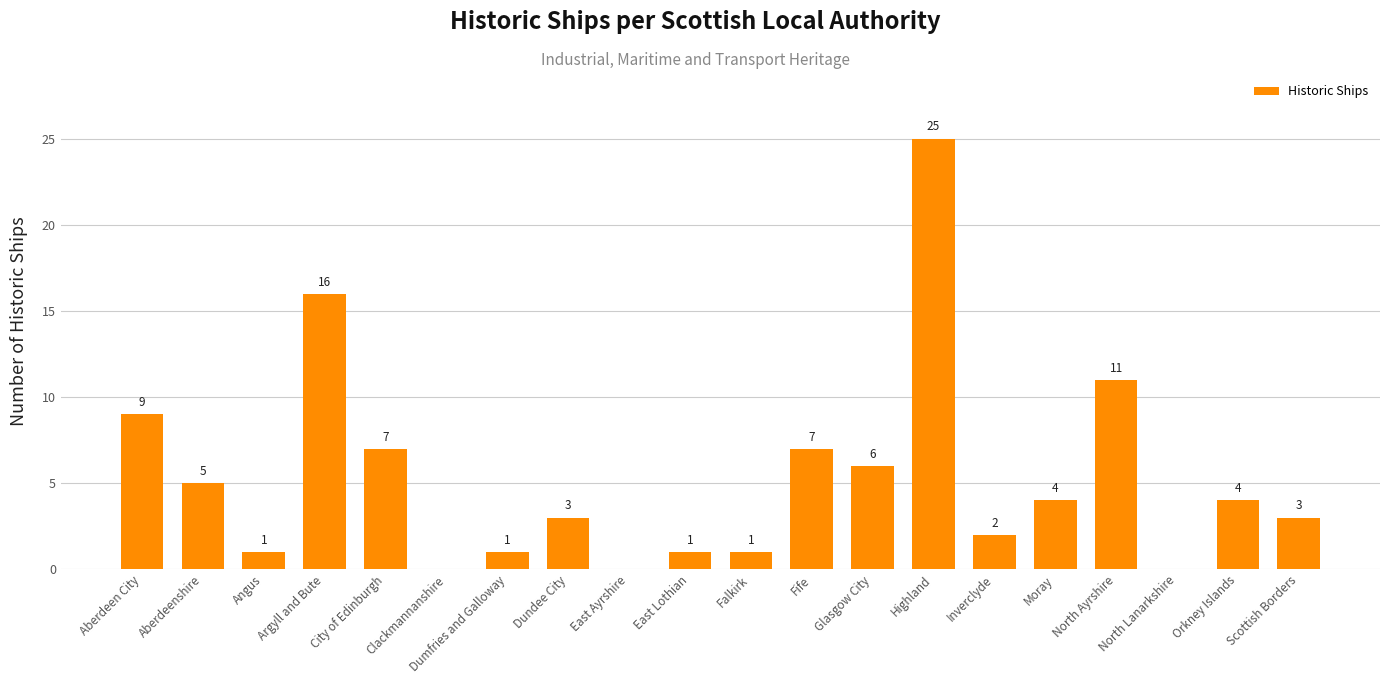

Reading right to left, what are all the values shown in this chart?

3	4	0	11	4	2	25	6	7	1	1	0	3	1	0	7	16	1	5	9